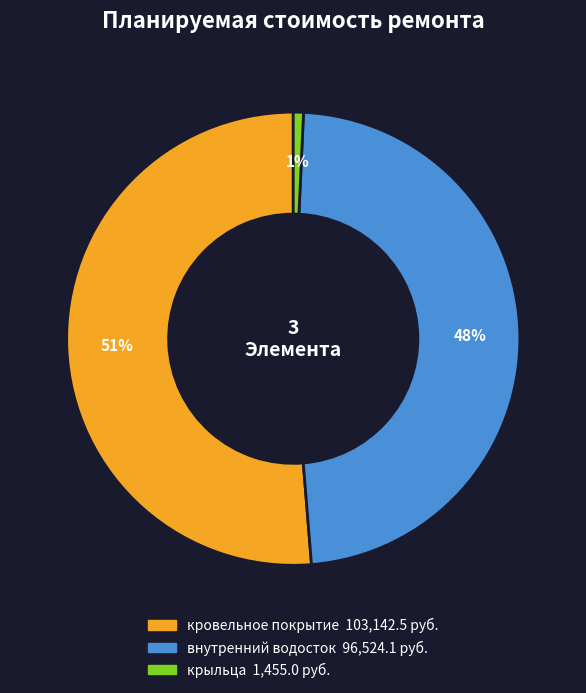

What is the ratio of the value at внутренний водосток to the value at кровельное покрытие?

0.9